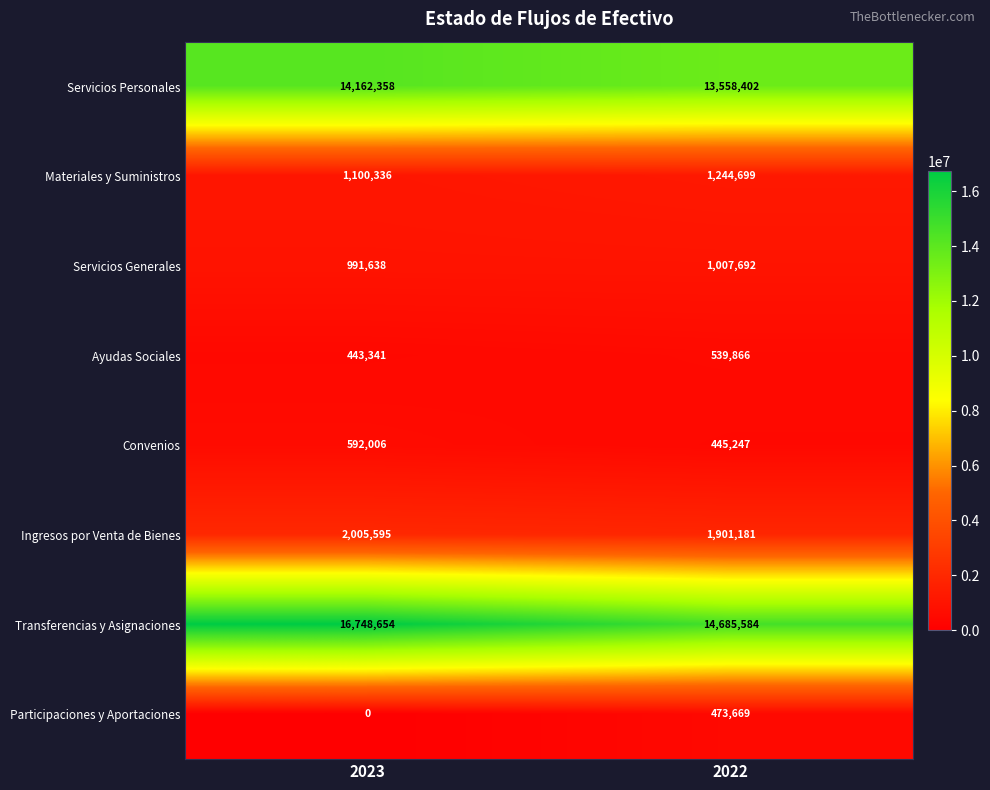

How many data points in Servicios Personales are less than 14162358?

1